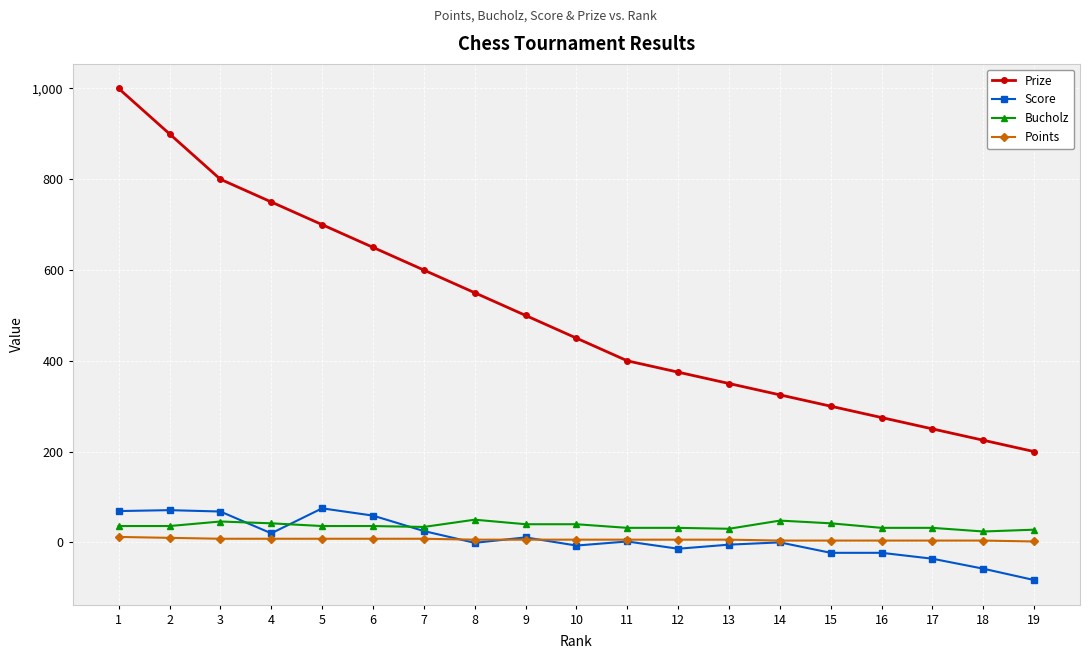

What is the greatest value displayed?

1000